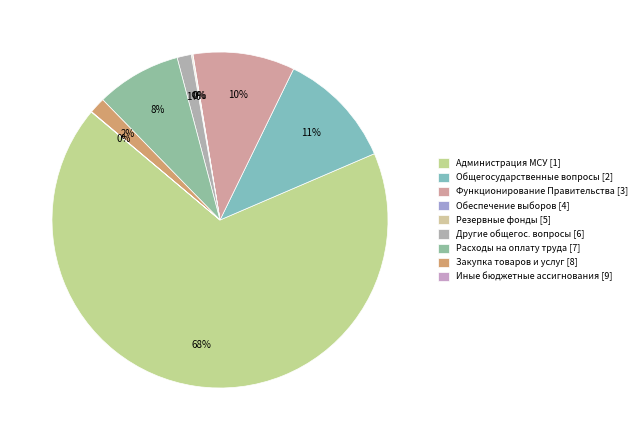

Which category has the smallest portion of the pie?

Иные бюджетные ассигнования